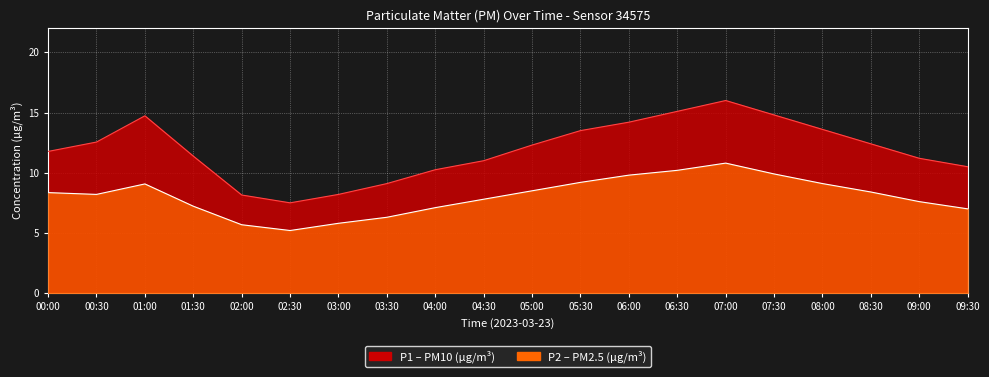

At which category does P2 reach its first local peak?

01:00